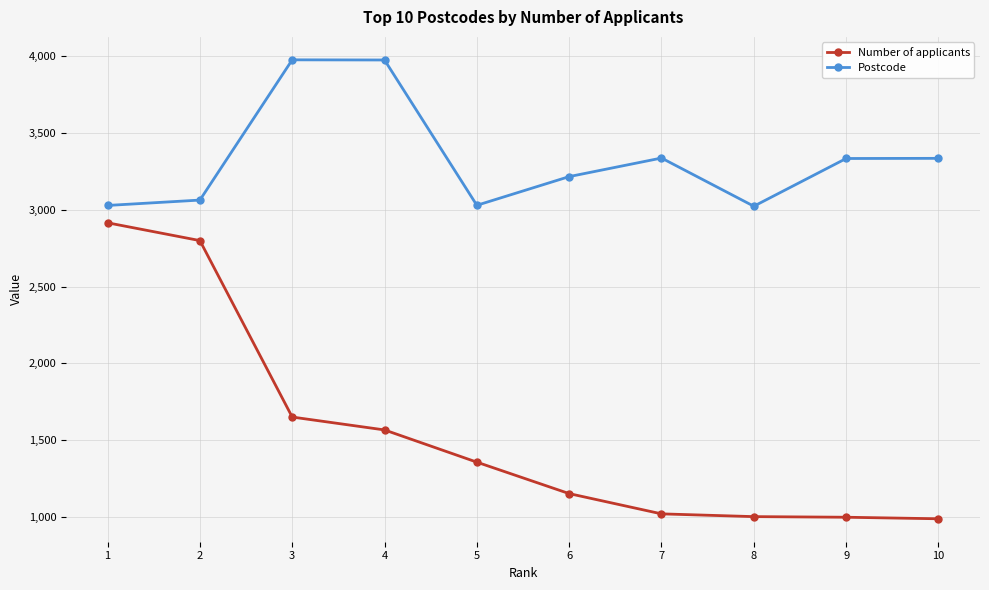

True or false: Number of applicants has more than 1 interior local peaks.

False